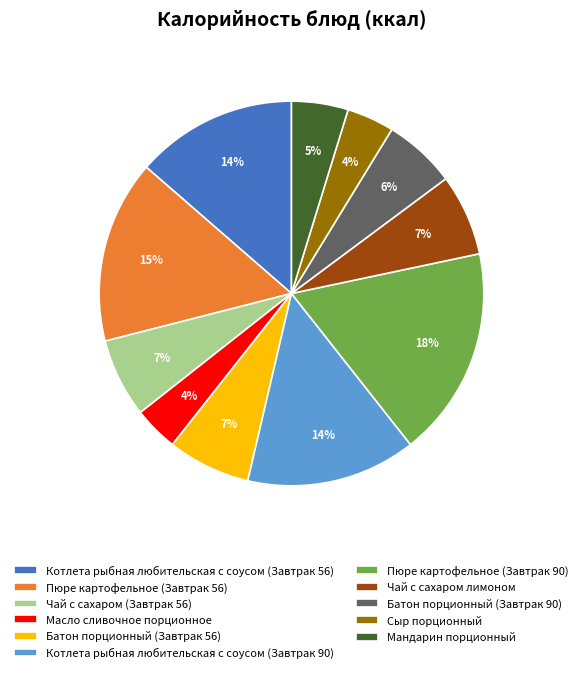

The Масло сливочное порционное slice represents 14% of the pie. True or false?

False